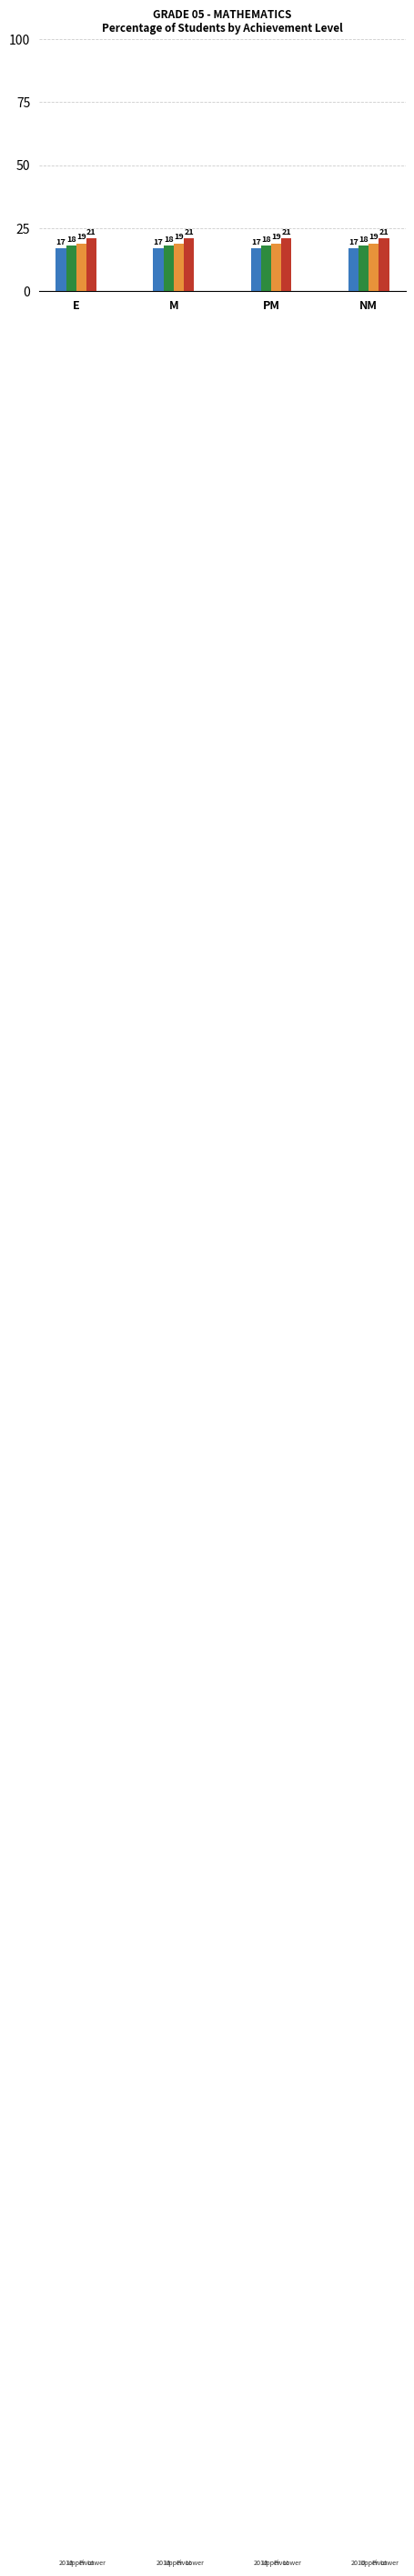

What is the spread (max minus min) of values at M?

4